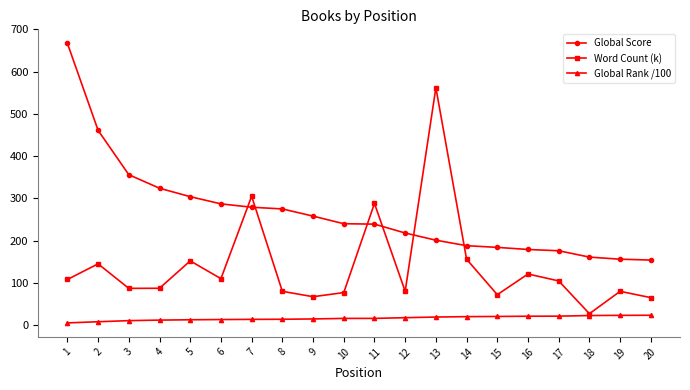

What is the difference between the Word Count (k) values at 4 and 11?

200.8